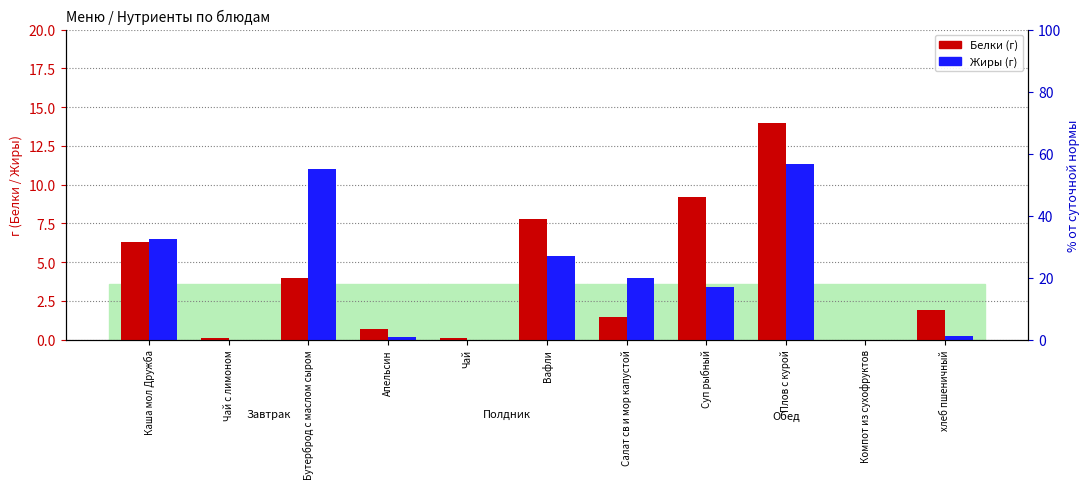

Which series has the largest total across all categories?

Белки (г)